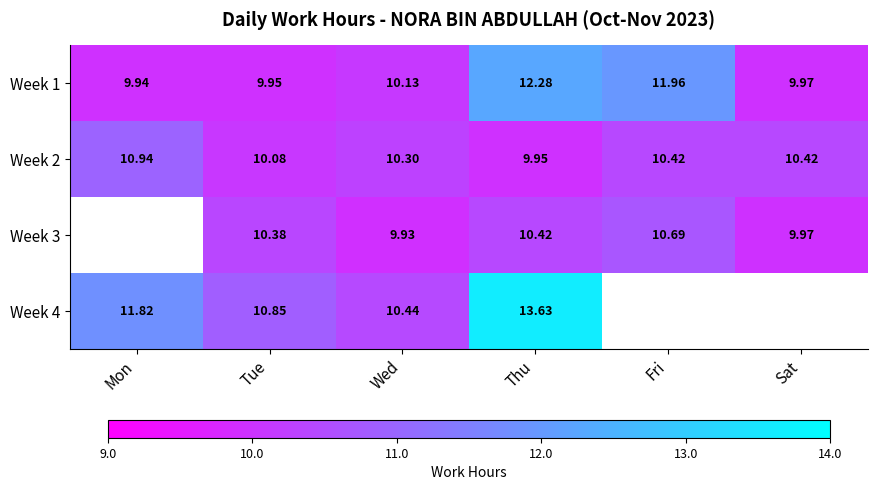

Which has a higher value, Tue or Thu?

Thu